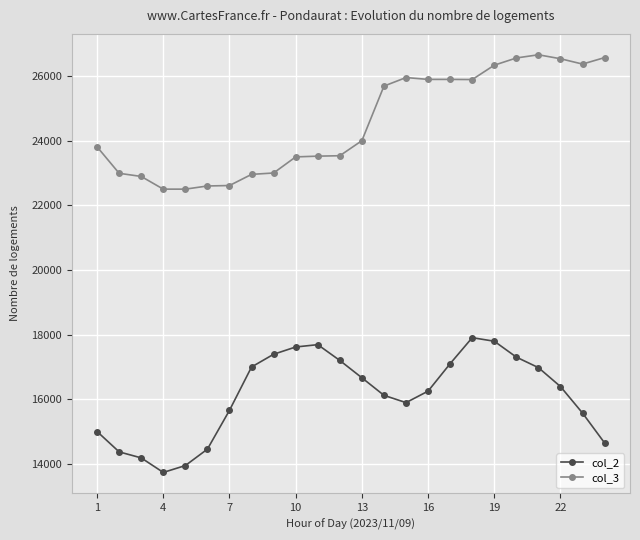

Rank the series by their maximum value, from lowest to highest.

col_2, col_3